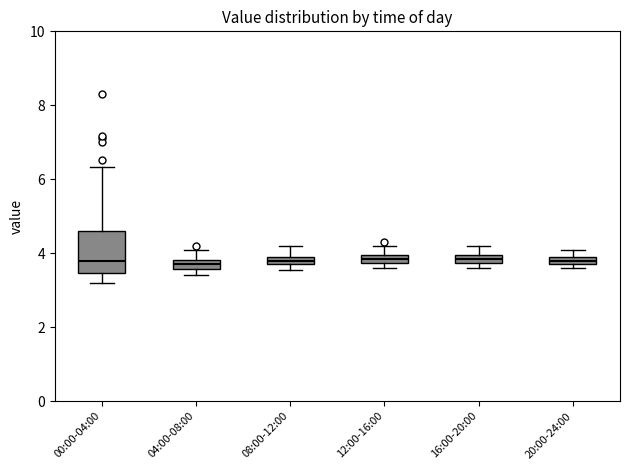

Where is the upper edge of the box for 16:00-20:00 on the y-axis? The values are not printed on the chart, so give them approximately, as read against the axis.

4.0